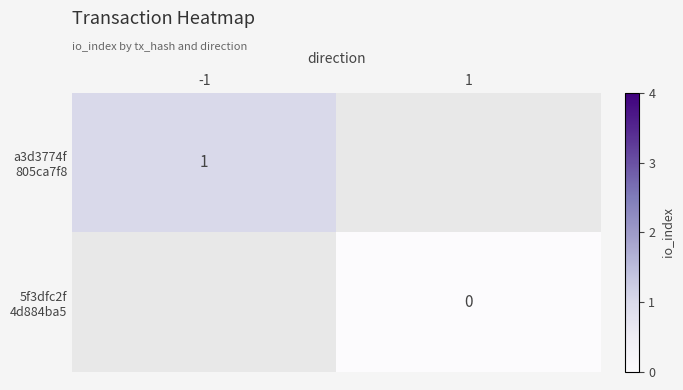

Is the value of a3d3774f 805ca7f8 at -1 greater than the value of 5f3dfc2f 4d884ba5 at -1?

No